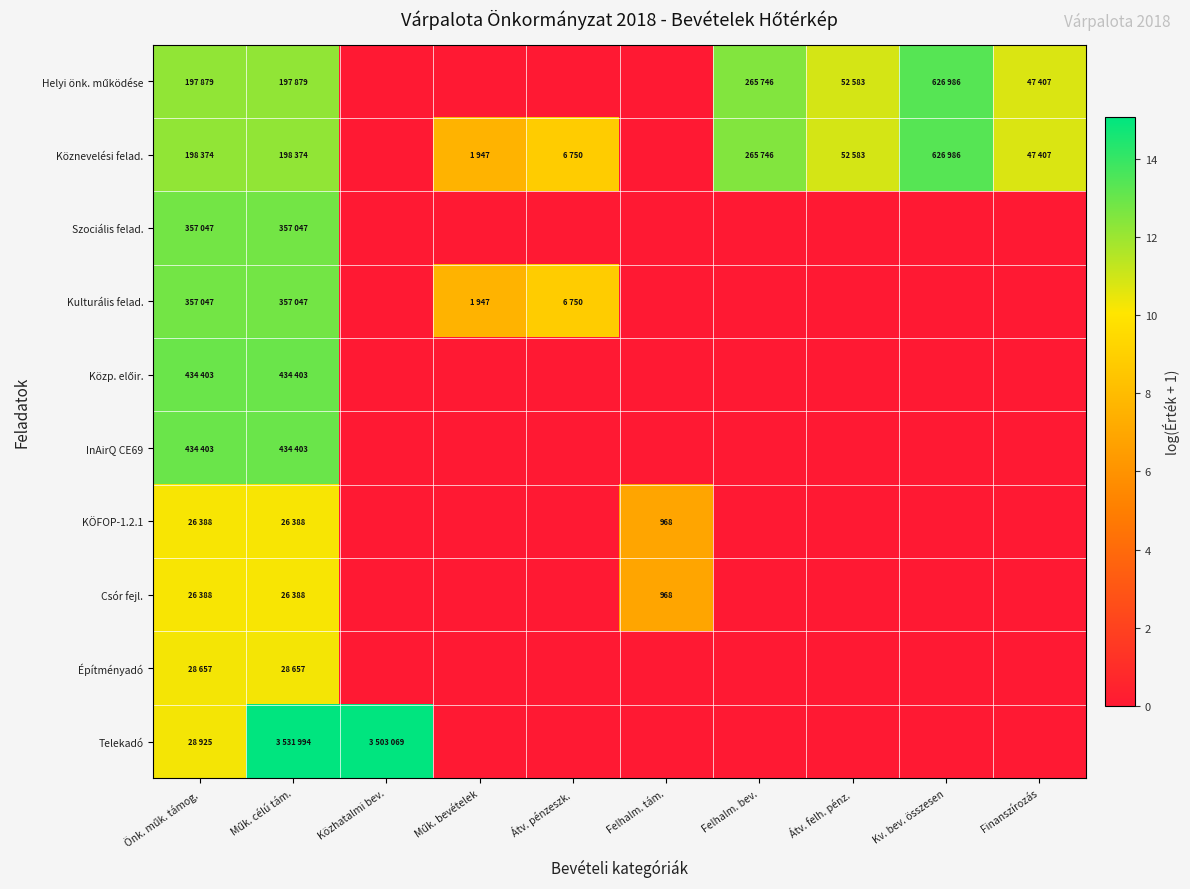

Which label corresponds to the smallest value in the chart?

Közhatalmi bev.